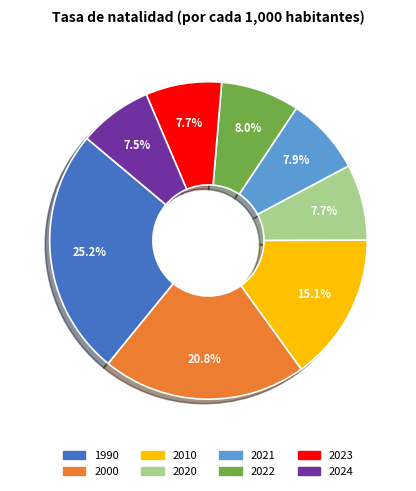

To the nearest percent, what is the average slice percentage?

12%